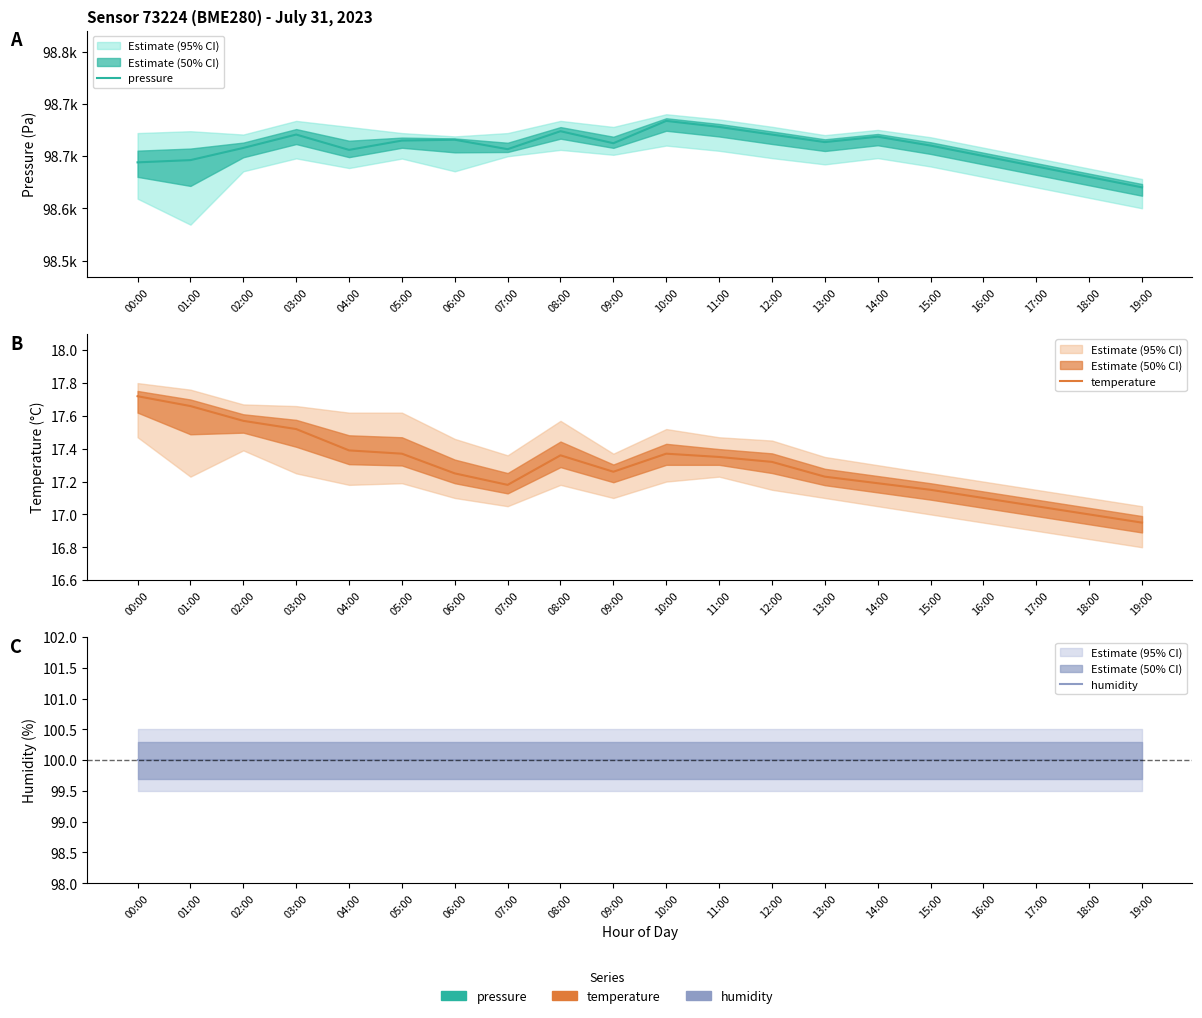

How many categories are shown in the chart?

20